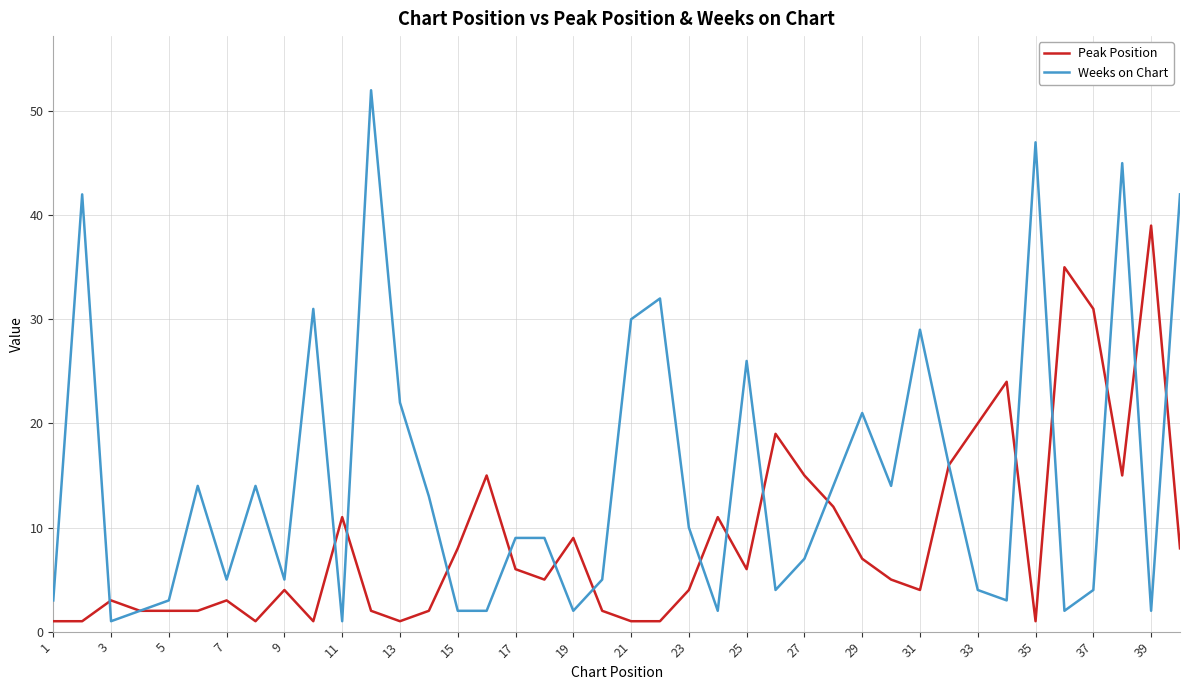

Rank the series by their average value, from highest to lowest.

Weeks on Chart, Peak Position